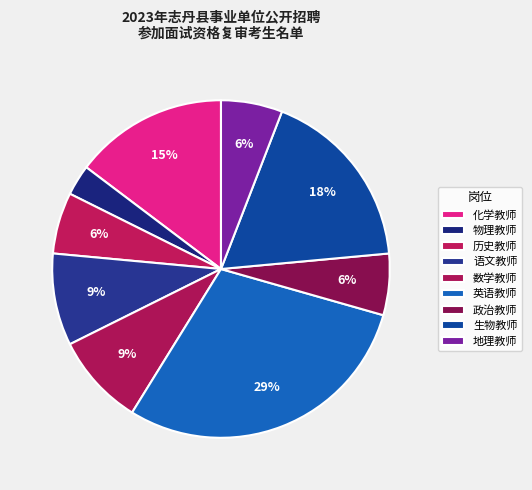

Combined, do 地理教师 and 物理教师 account for over 50%?

No